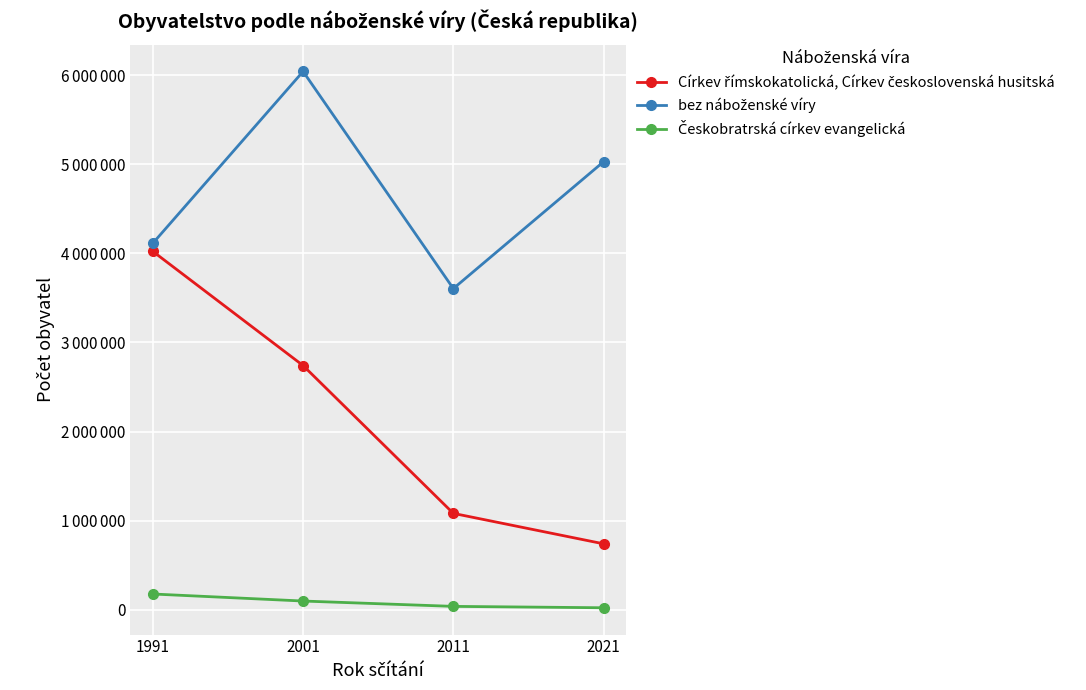

What is the difference between the highest and lowest values at 2021?

5003531